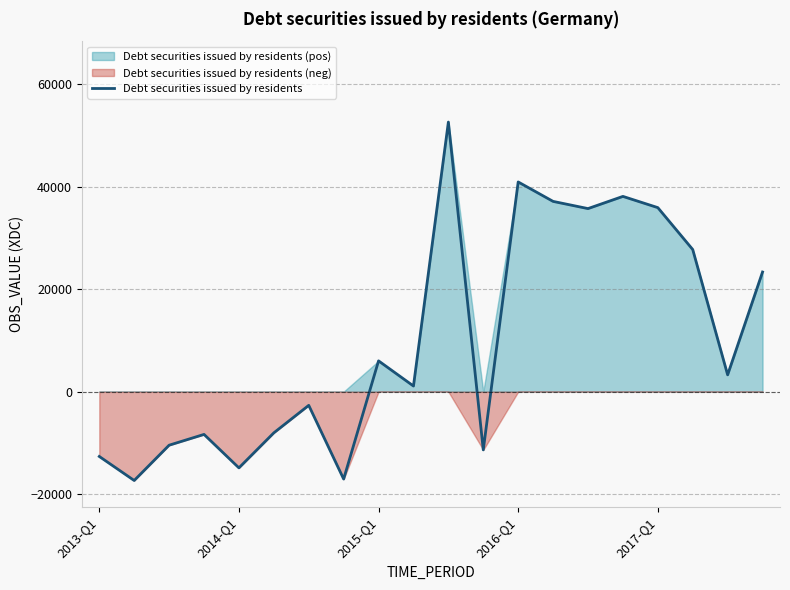

The value of Debt securities issued by residents at 2017-Q1 is 55985. True or false?

False